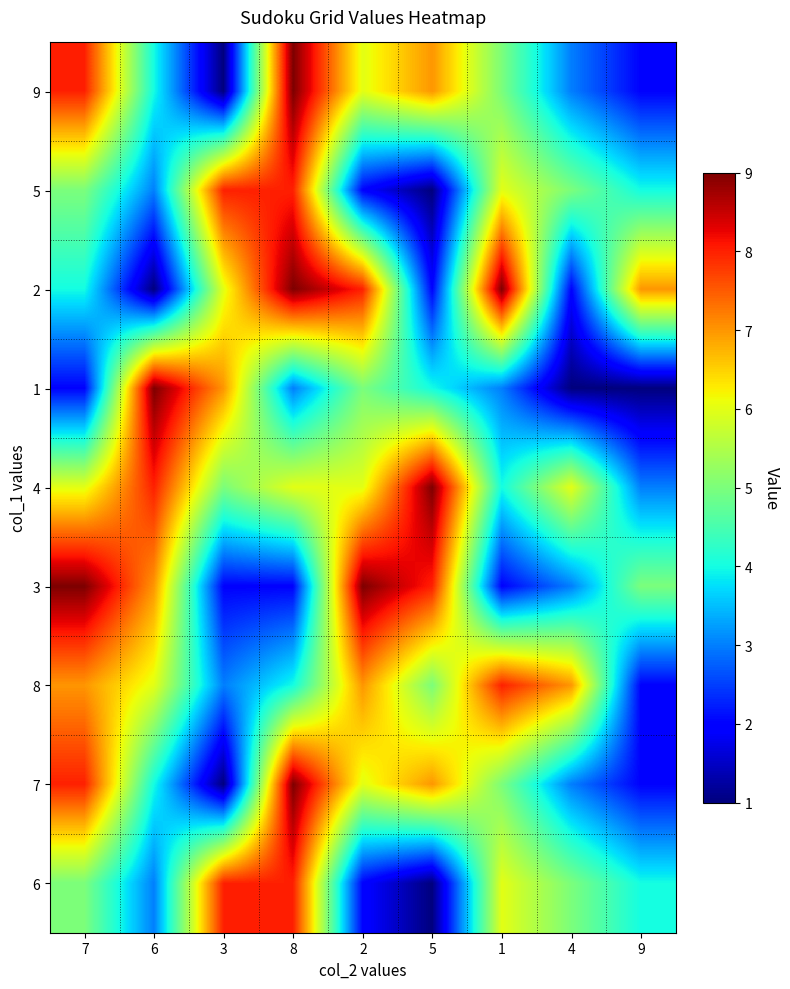

What is the difference between the highest and lowest values at 1?

7